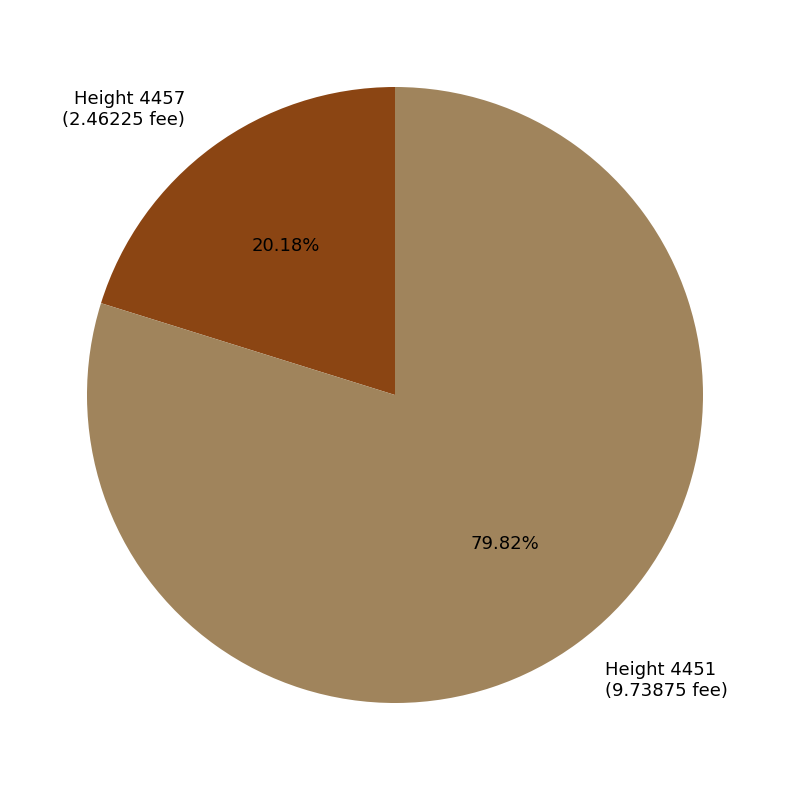

Rank the categories by value from lowest to highest.

Height 4457 (2.46225 fee), Height 4451 (9.73875 fee)